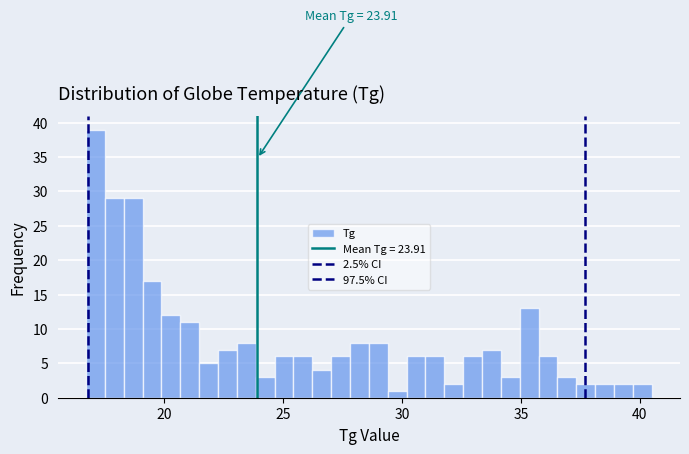

Read against the x-axis, roughly where is the centre of the tallest bar?

17.0